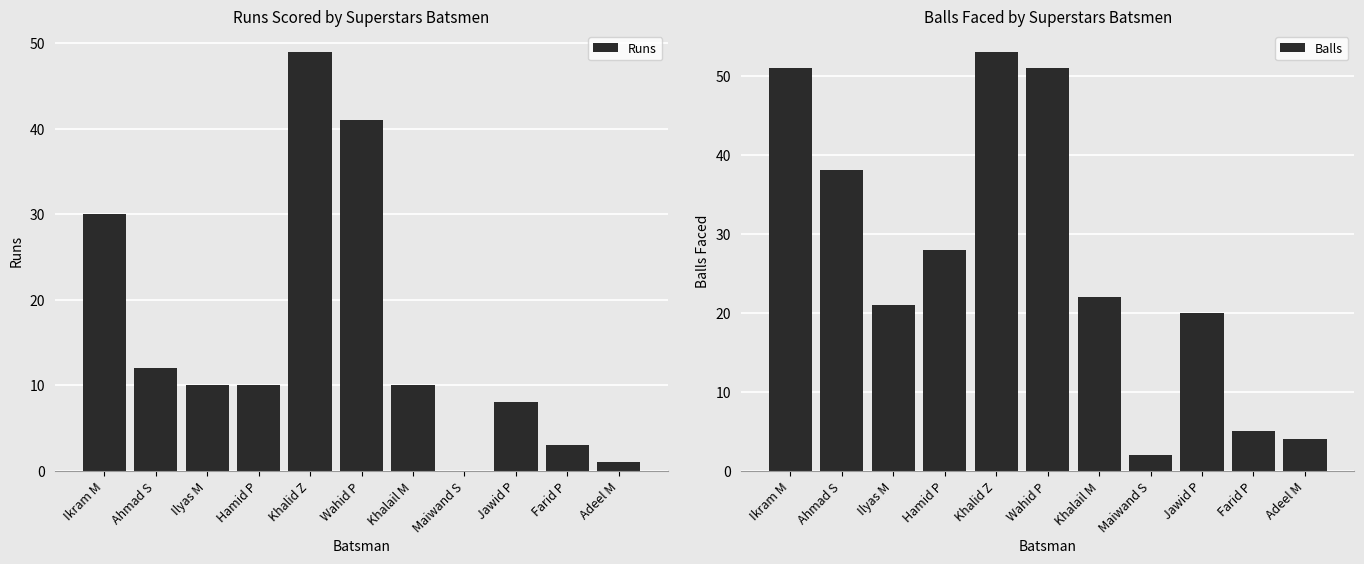

What is the difference between the second highest and second lowest values in the Runs series?

40